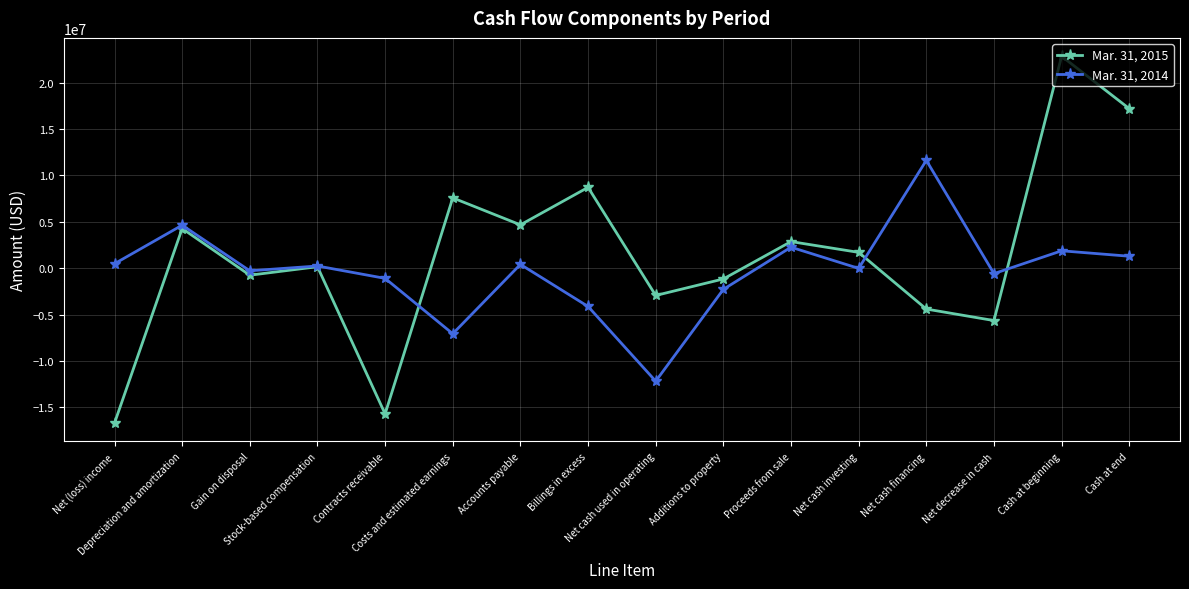

At Net decrease in cash, list the series in order from smallest to largest.

Mar. 31, 2015, Mar. 31, 2014